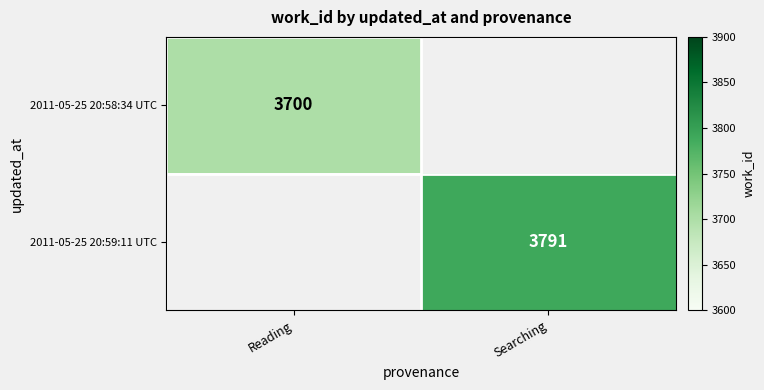

What is the maximum value shown in the chart?

3791.0